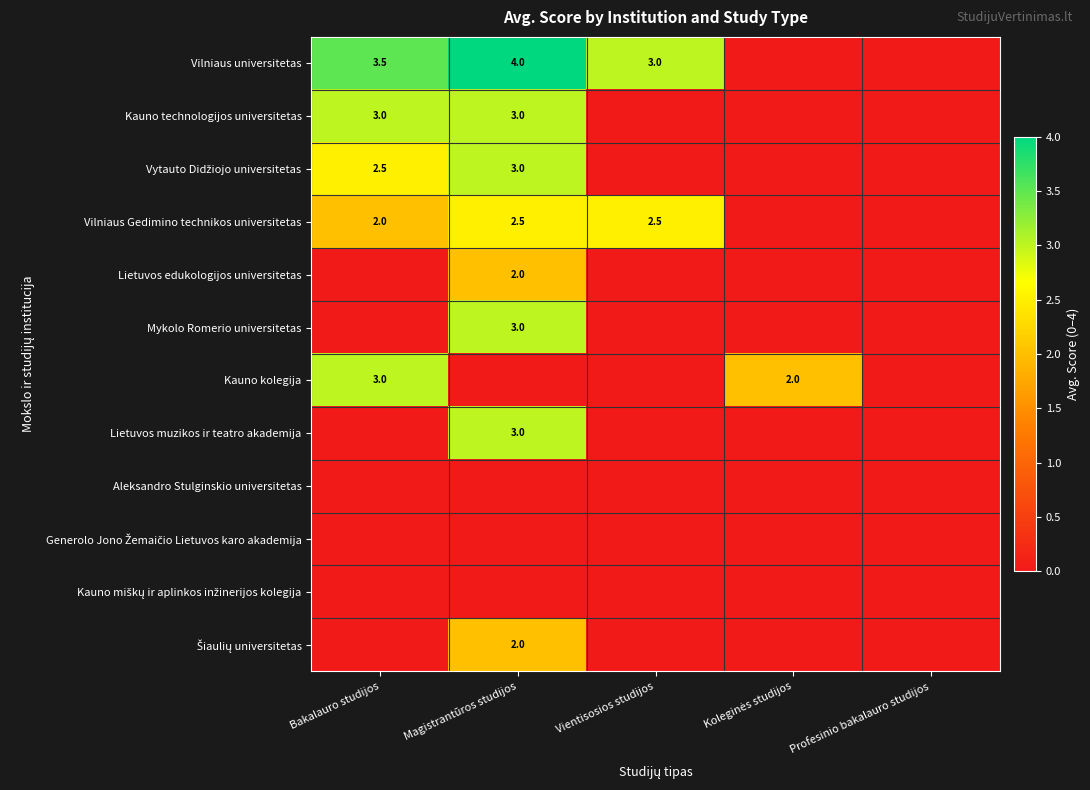

True or false: Vytauto Didžiojo universitetas has a value of 4.2 at Bakalauro studijos.

False